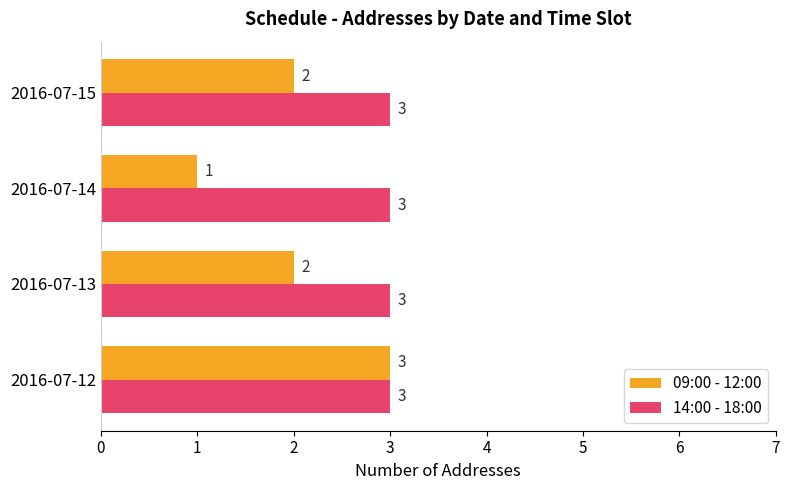

At how many categories does at least one series exceed 2?

4